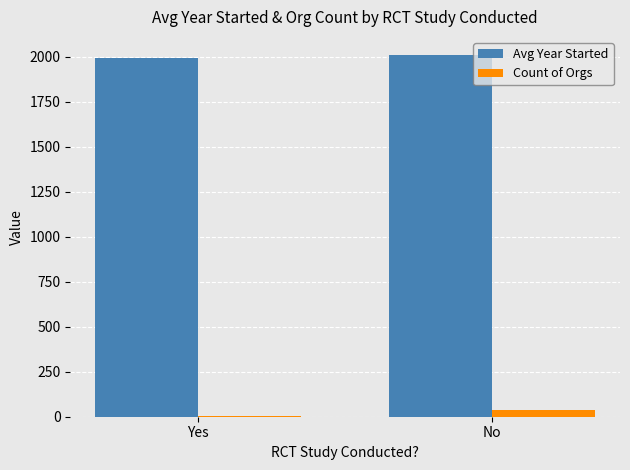

Reading left to right, what are all the values shown in this chart?

Avg Year Started: Yes=1996.8	No=2011.0
Count of Orgs: Yes=6.0	No=36.0